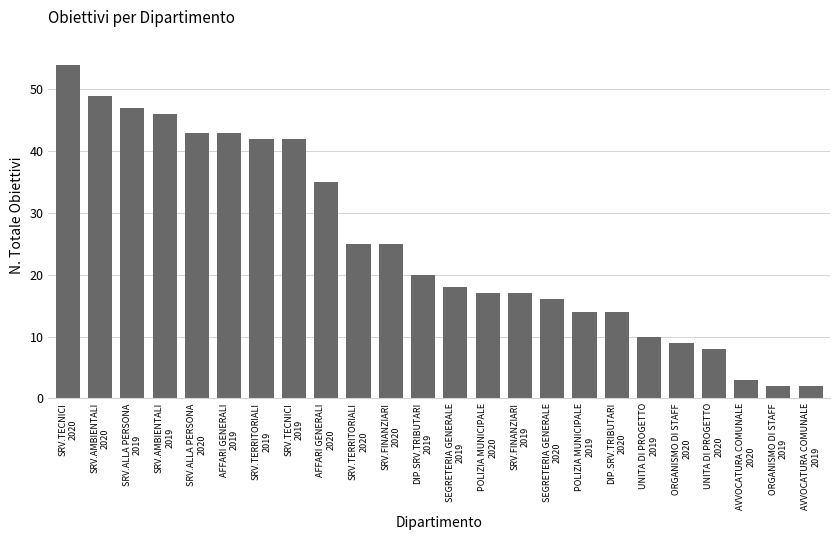

Are the bars horizontal?

No